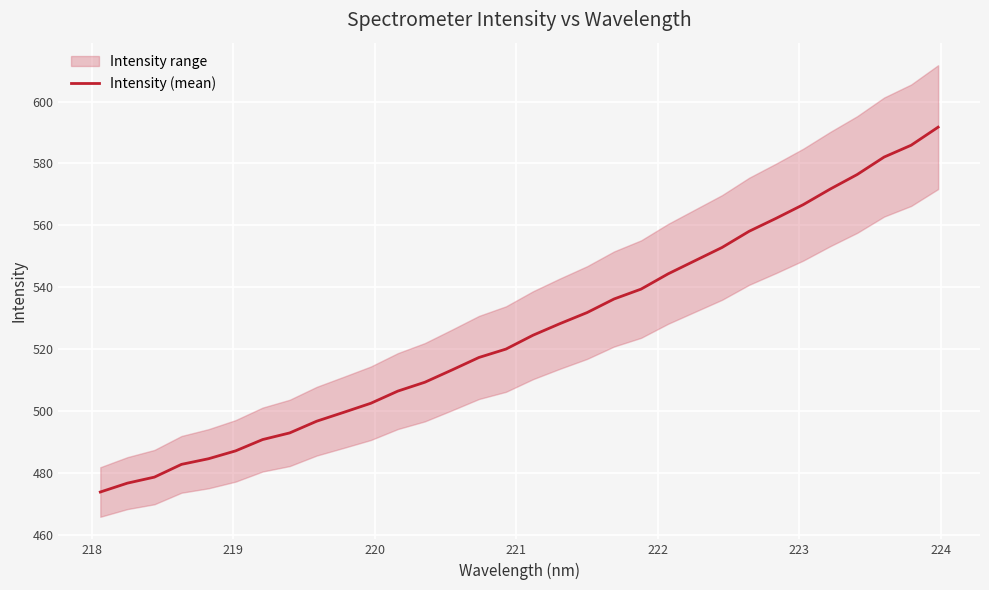

What is the minimum value for Intensity (mean)?

473.9